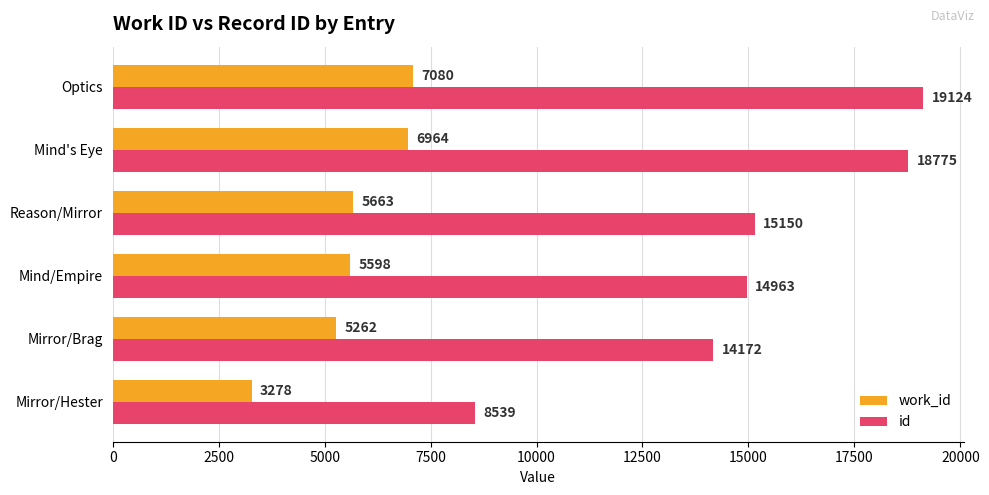

At which category does the chart reach its peak across all series?

Optics